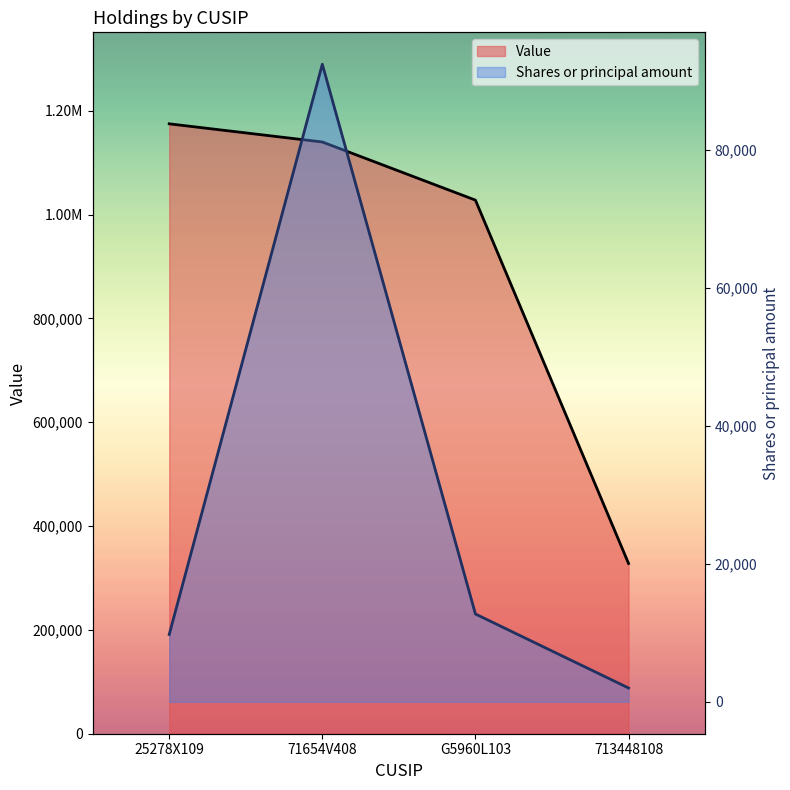

What is the approximate value of Value at 71654V408, to the nearest 10?

1140000